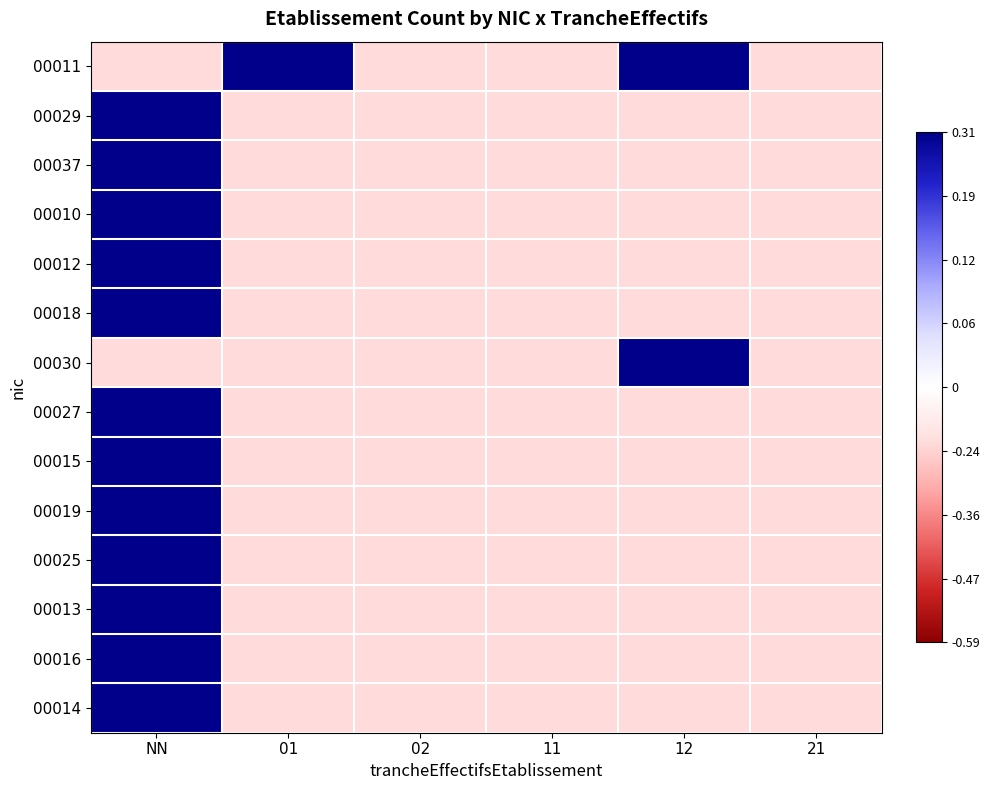

Reading right to left, what are all the values shown in this chart?

00011: 21=-0.2	12=1.0	11=-0.2	02=-0.2	01=1.0	NN=-0.2
00029: 21=-0.2	12=-0.2	11=-0.2	02=-0.2	01=-0.2	NN=1.0
00037: 21=-0.2	12=-0.2	11=-0.2	02=-0.2	01=-0.2	NN=1.0
00010: 21=-0.2	12=-0.2	11=-0.2	02=-0.2	01=-0.2	NN=1.0
00012: 21=-0.2	12=-0.2	11=-0.2	02=-0.2	01=-0.2	NN=1.0
00018: 21=-0.2	12=-0.2	11=-0.2	02=-0.2	01=-0.2	NN=1.0
00030: 21=-0.2	12=1.0	11=-0.2	02=-0.2	01=-0.2	NN=-0.2
00027: 21=-0.2	12=-0.2	11=-0.2	02=-0.2	01=-0.2	NN=1.0
00015: 21=-0.2	12=-0.2	11=-0.2	02=-0.2	01=-0.2	NN=1.0
00019: 21=-0.2	12=-0.2	11=-0.2	02=-0.2	01=-0.2	NN=1.0
00025: 21=-0.2	12=-0.2	11=-0.2	02=-0.2	01=-0.2	NN=1.0
00013: 21=-0.2	12=-0.2	11=-0.2	02=-0.2	01=-0.2	NN=1.0
00016: 21=-0.2	12=-0.2	11=-0.2	02=-0.2	01=-0.2	NN=1.0
00014: 21=-0.2	12=-0.2	11=-0.2	02=-0.2	01=-0.2	NN=1.0